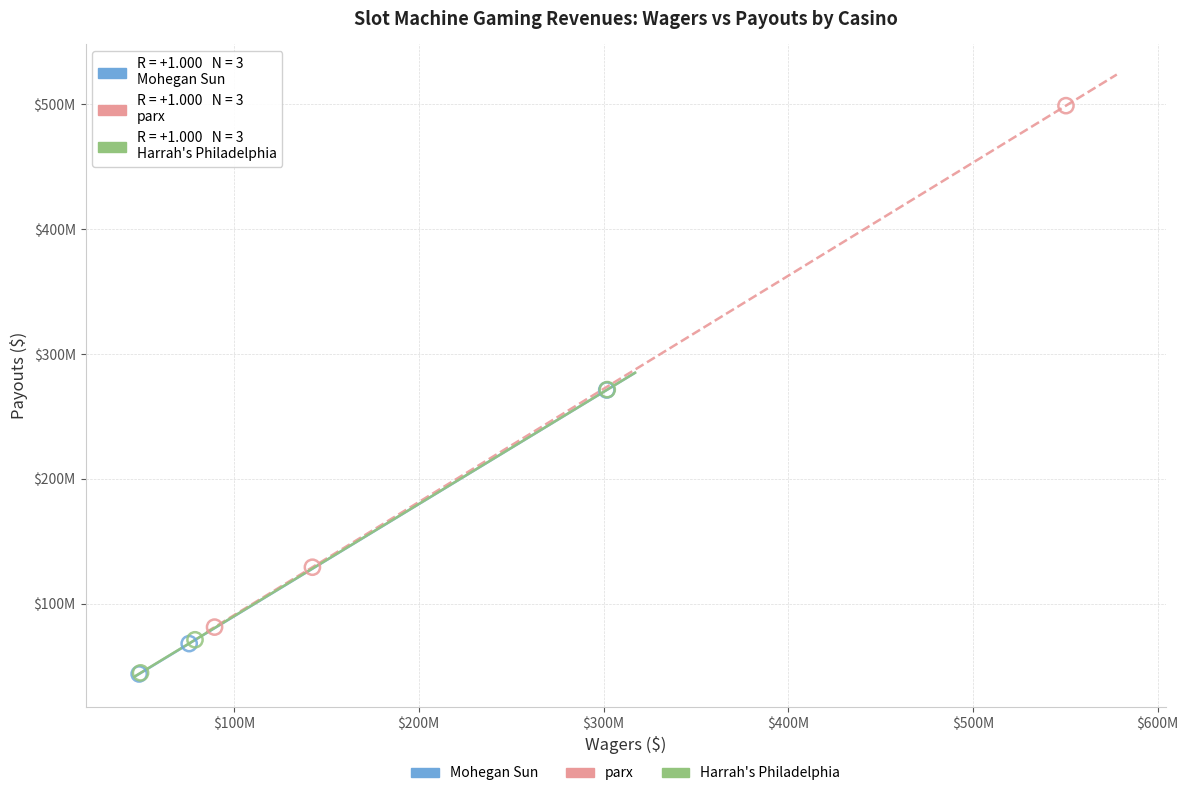

Which series has the largest Y range (max minus min)?

parx